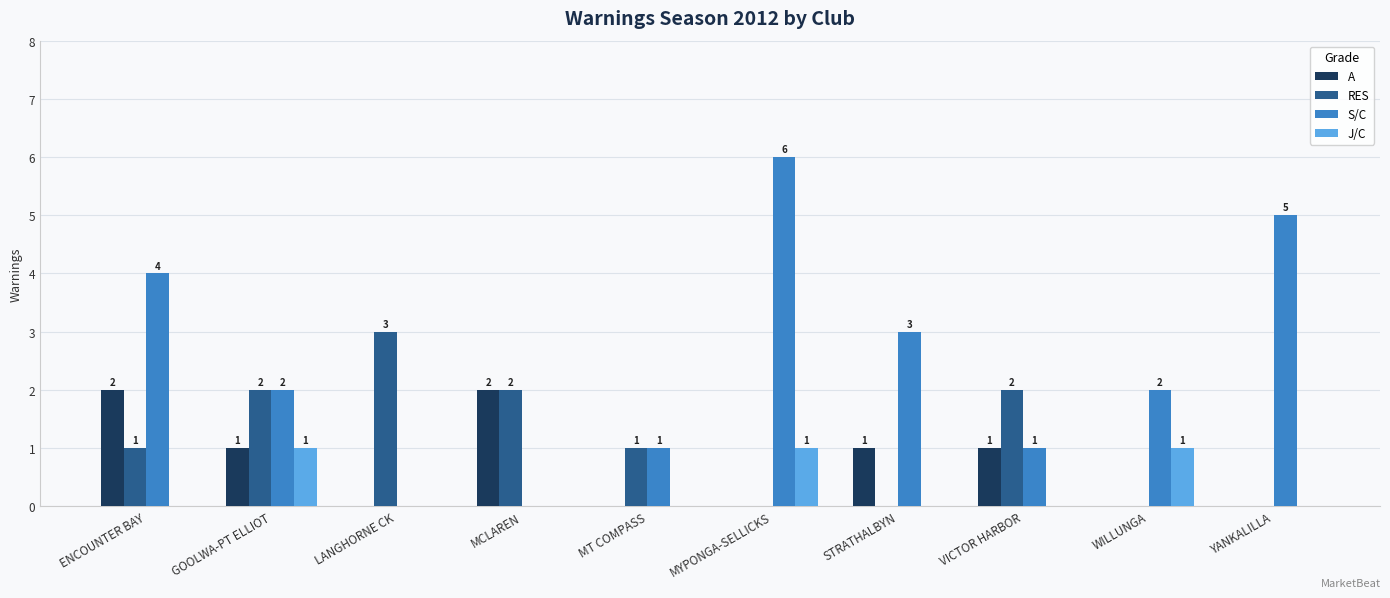

How many groups of bars are there?

10